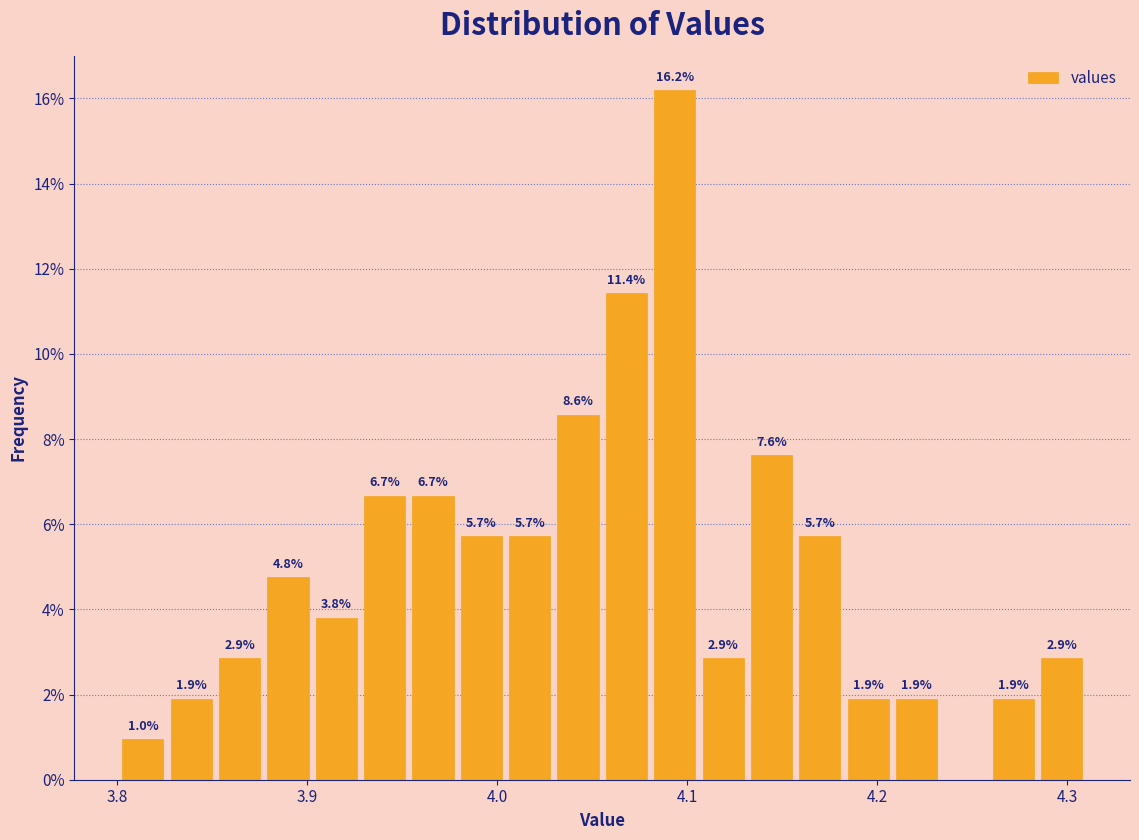

Read against the x-axis, roughly where is the centre of the tallest bar?

4.09